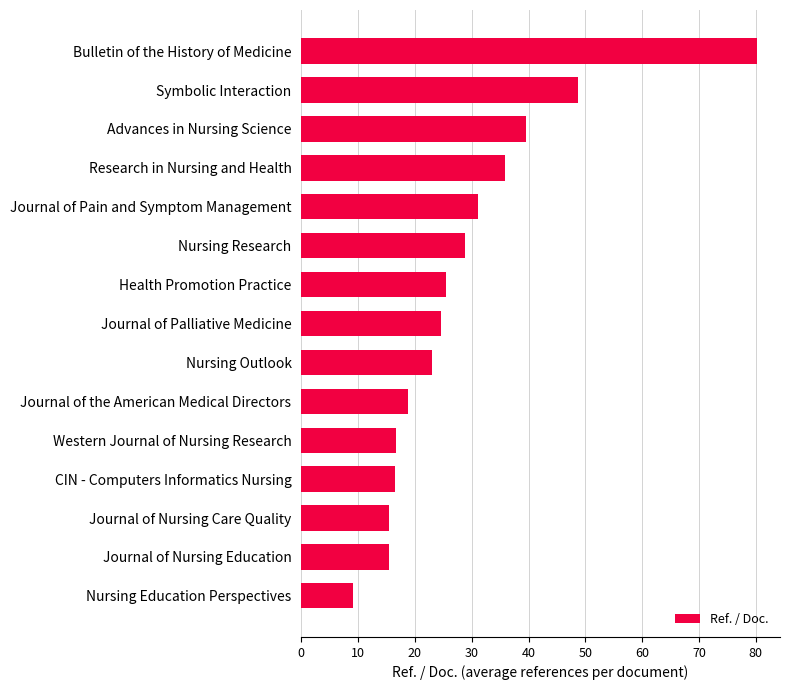

How many bars are there in total?

15